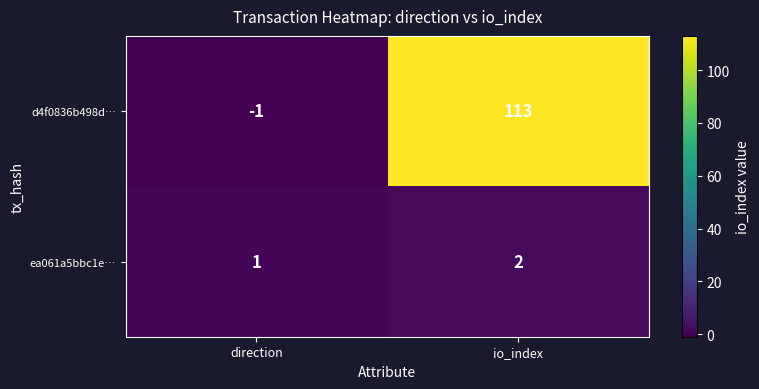

Is it true that ea061a5bbc1e… equals 2 at direction?

False